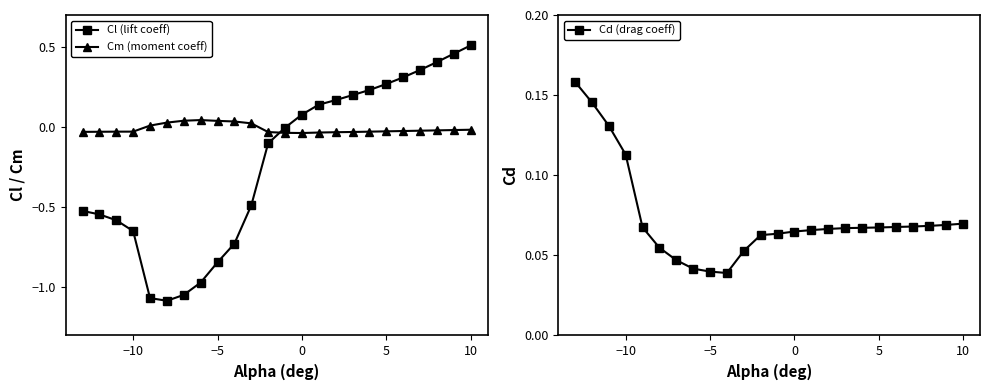

Is this an area chart (filled region under the line)?

No